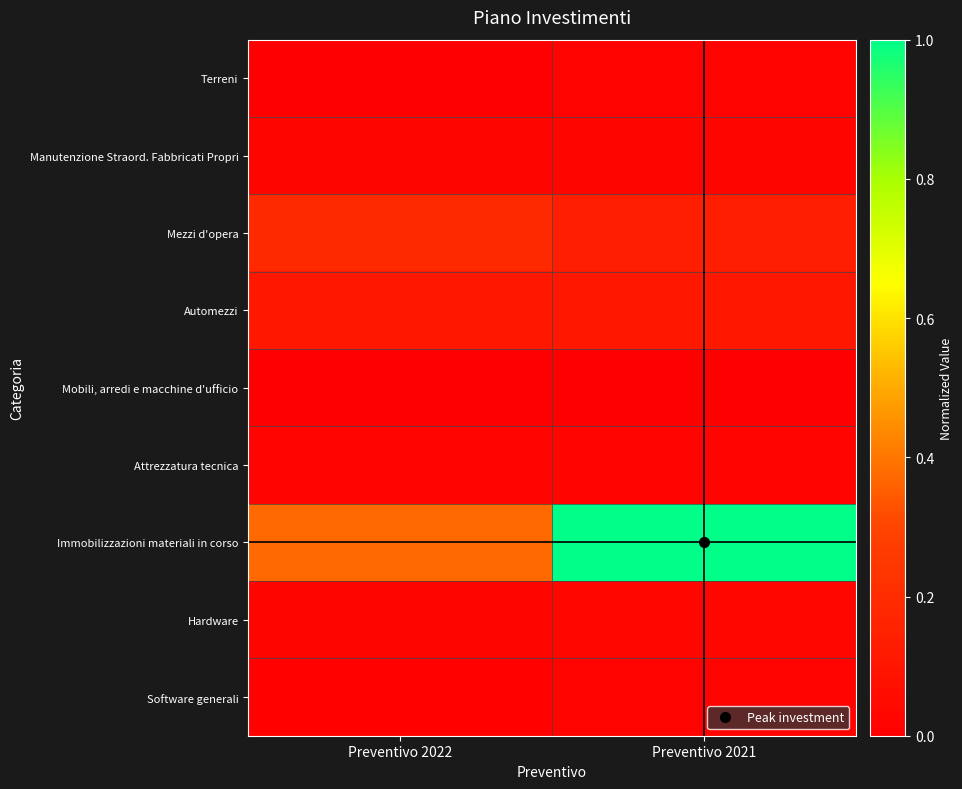

Reading right to left, transcribe all the data shown in this chart.

Terreni: Preventivo 2021=0.0	Preventivo 2022=0.0
Manutenzione Straord. Fabbricati Propri: Preventivo 2021=0.0	Preventivo 2022=0.0
Mezzi d'opera: Preventivo 2021=0.1	Preventivo 2022=0.2
Automezzi: Preventivo 2021=0.1	Preventivo 2022=0.1
Mobili, arredi e macchine d'ufficio: Preventivo 2021=0.0	Preventivo 2022=0.0
Attrezzatura tecnica: Preventivo 2021=0.0	Preventivo 2022=0.0
Immobilizzazioni materiali in corso: Preventivo 2021=1.0	Preventivo 2022=0.4
Hardware: Preventivo 2021=0.0	Preventivo 2022=0.0
Software generali: Preventivo 2021=0.0	Preventivo 2022=0.0